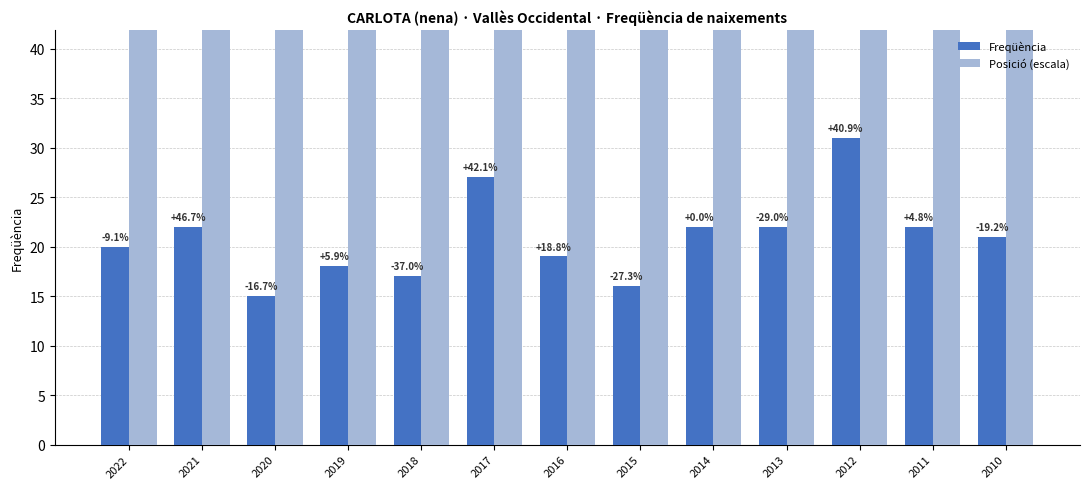

What is the difference between the maximum and minimum values in the Posició (escala) series?

42.0